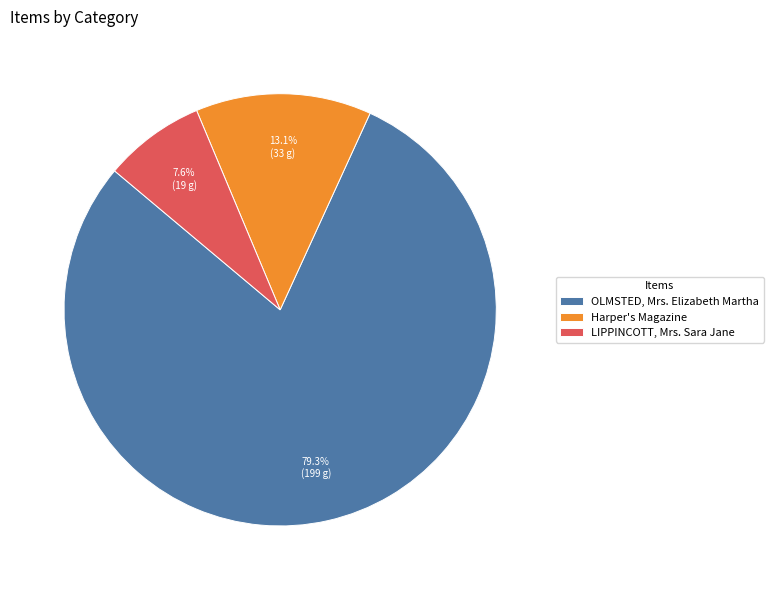

Do OLMSTED, Mrs. Elizabeth Martha and LIPPINCOTT, Mrs. Sara Jane together represent more than half of the pie?

Yes